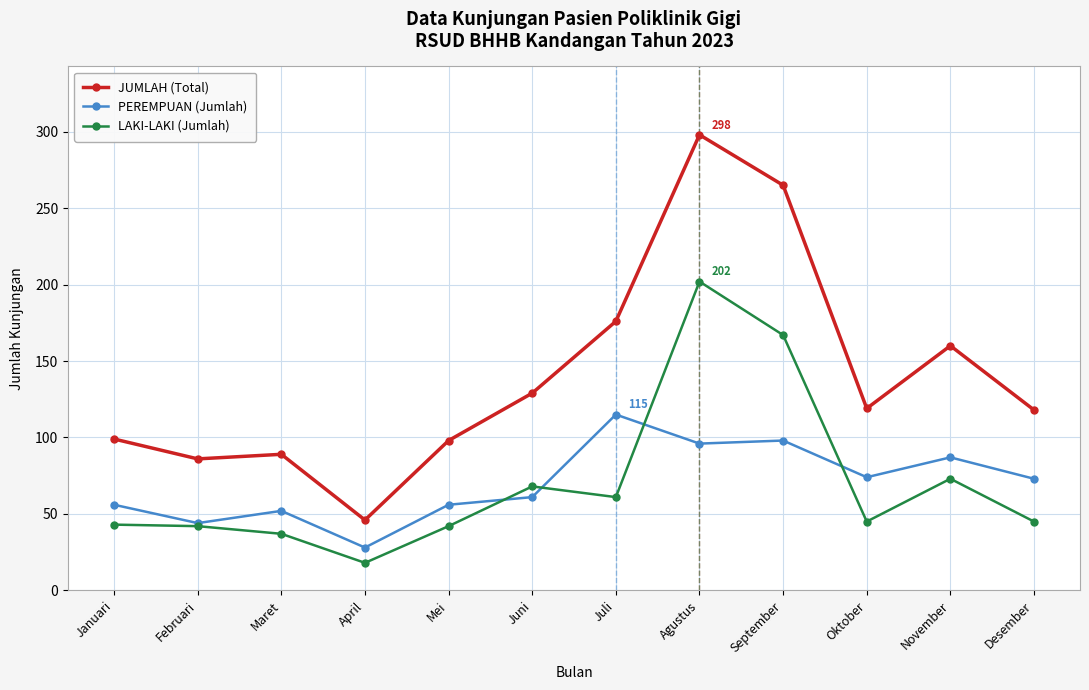

The value of PEREMPUAN (Jumlah) at Juni is 61. True or false?

True